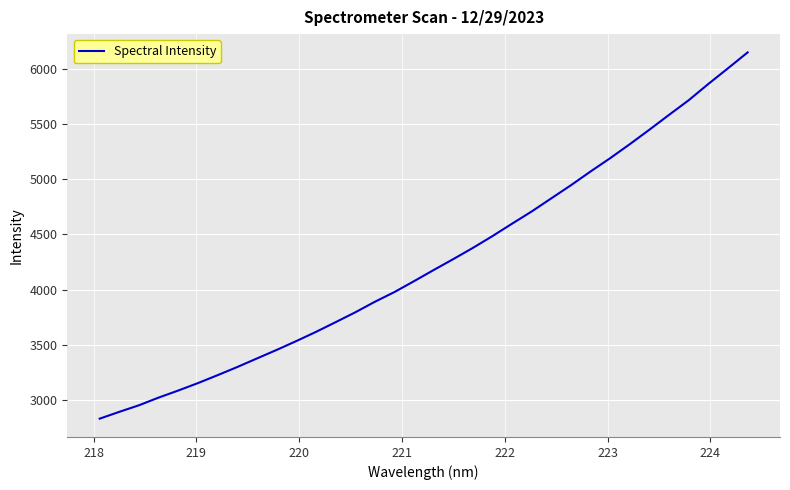

What is the maximum value shown in the chart?

6147.8